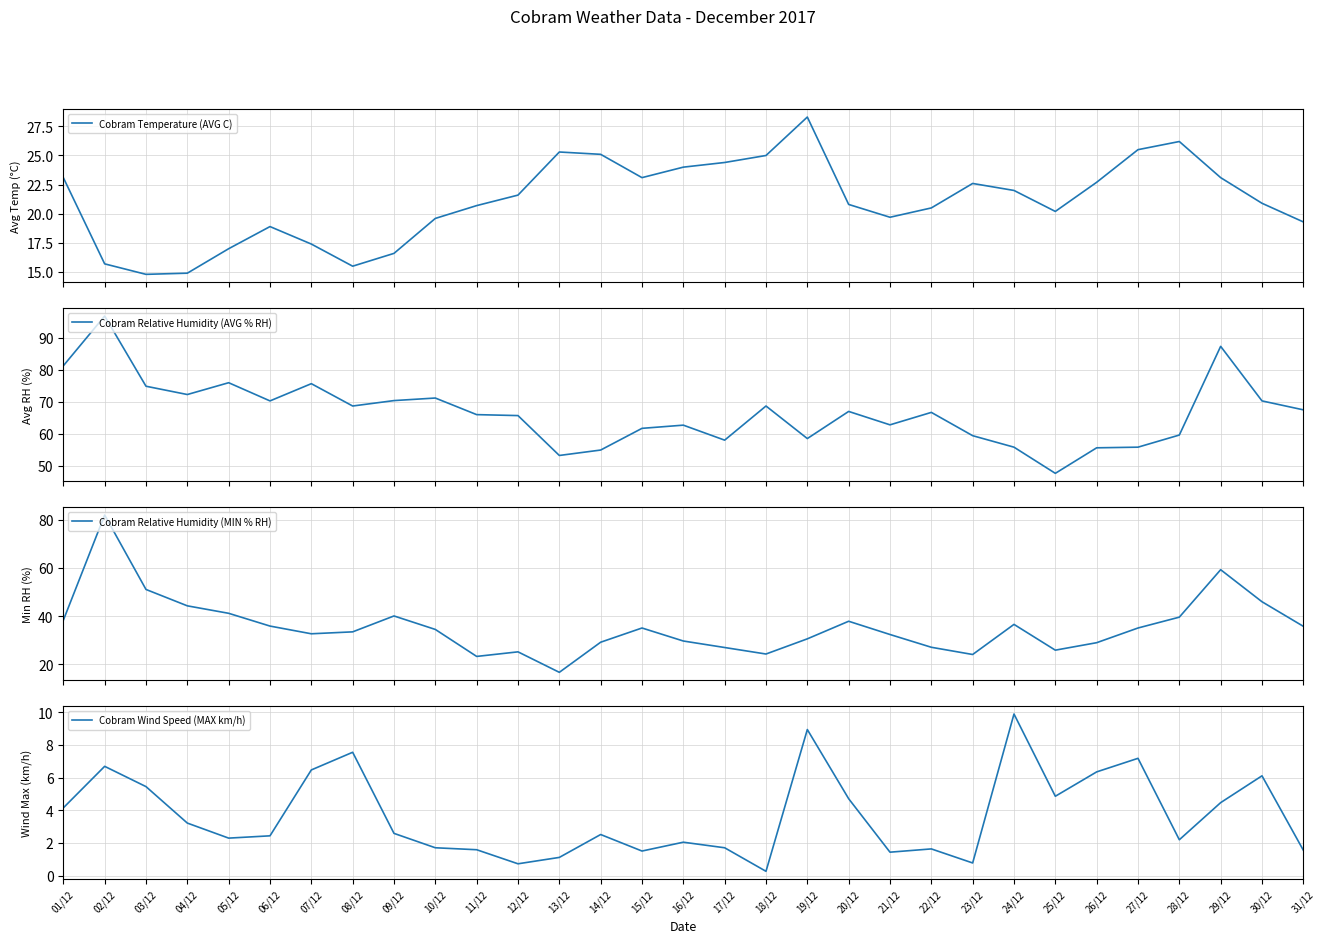

Between 15/12 and 22/12, which series saw the biggest shift?

Cobram Relative Humidity (MIN % RH)